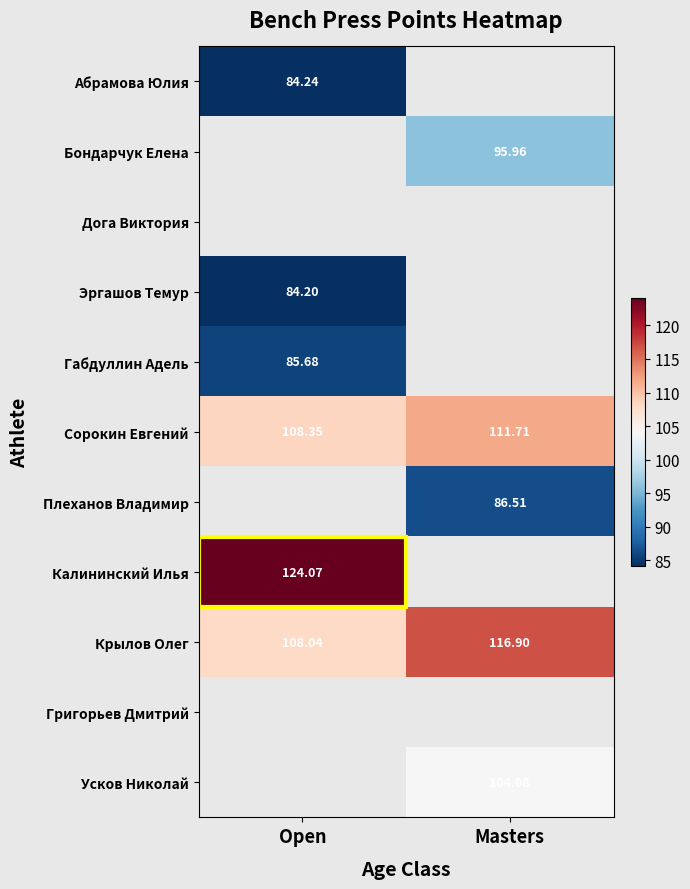

Is it true that Абрамова Юлия equals 119.4 at Open?

False